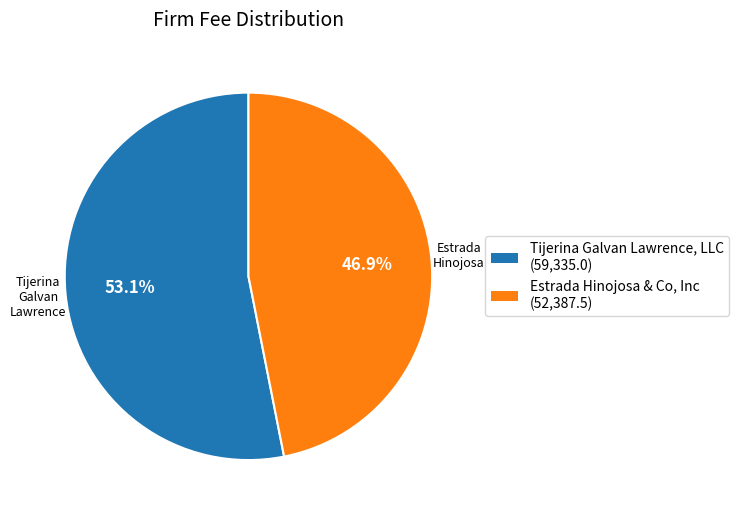

Between Tijerina Galvan Lawrence, LLC and Estrada Hinojosa & Co, Inc, which is larger?

Tijerina Galvan Lawrence, LLC